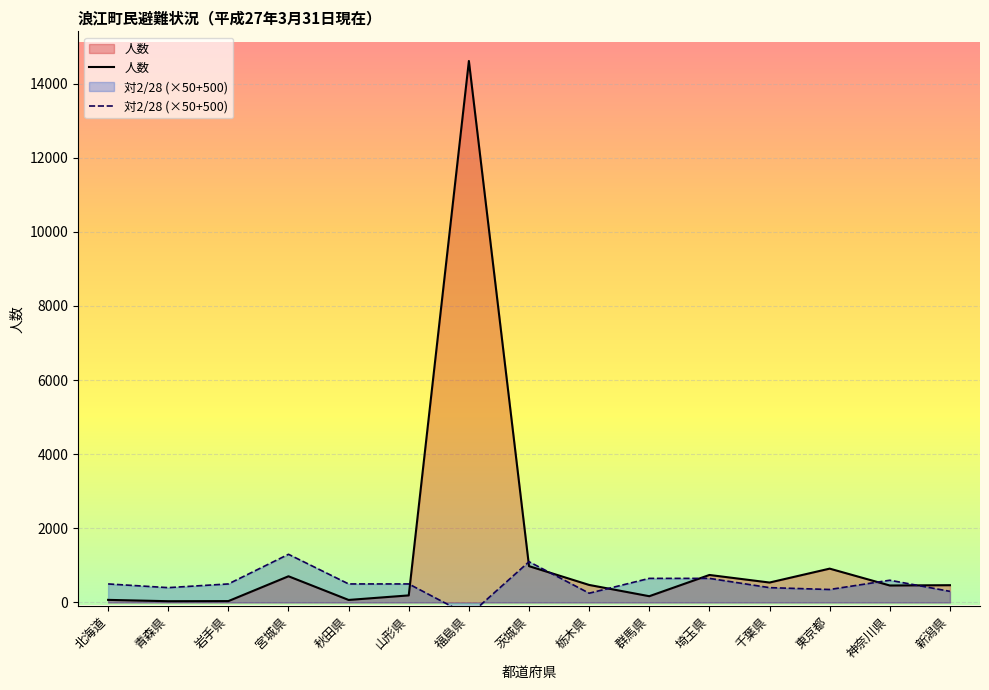

What is the label of the 8th point from the left?

茨城県